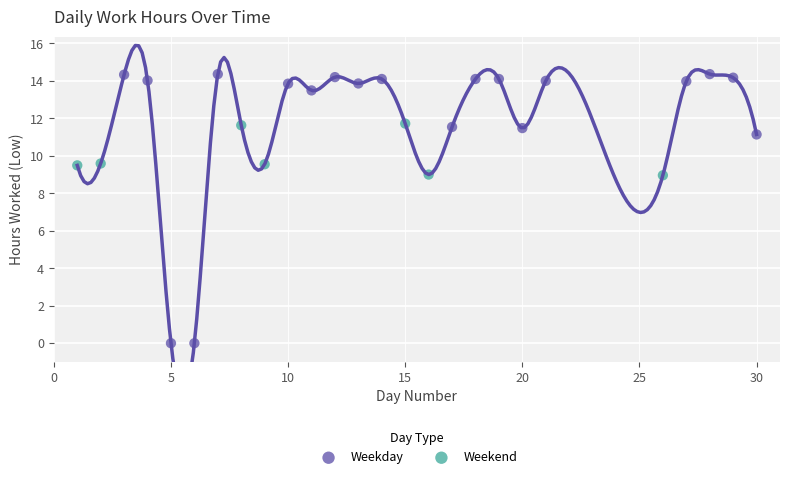

What are all the series names shown in the legend?

Weekday, Weekend